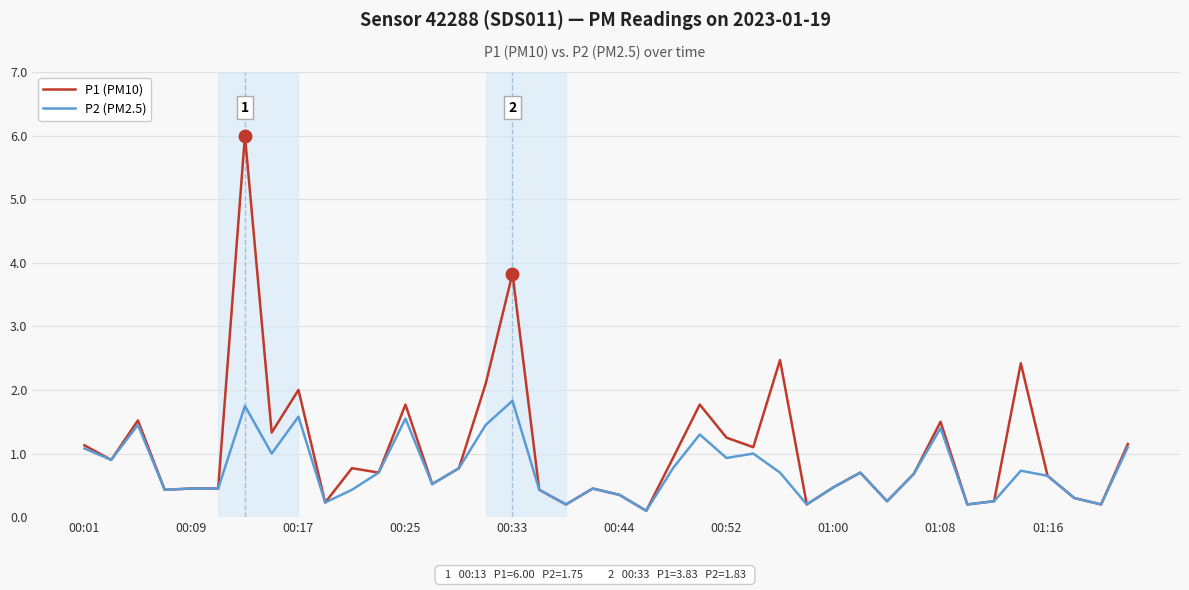

What is the maximum value for P2 (PM2.5)?

1.8